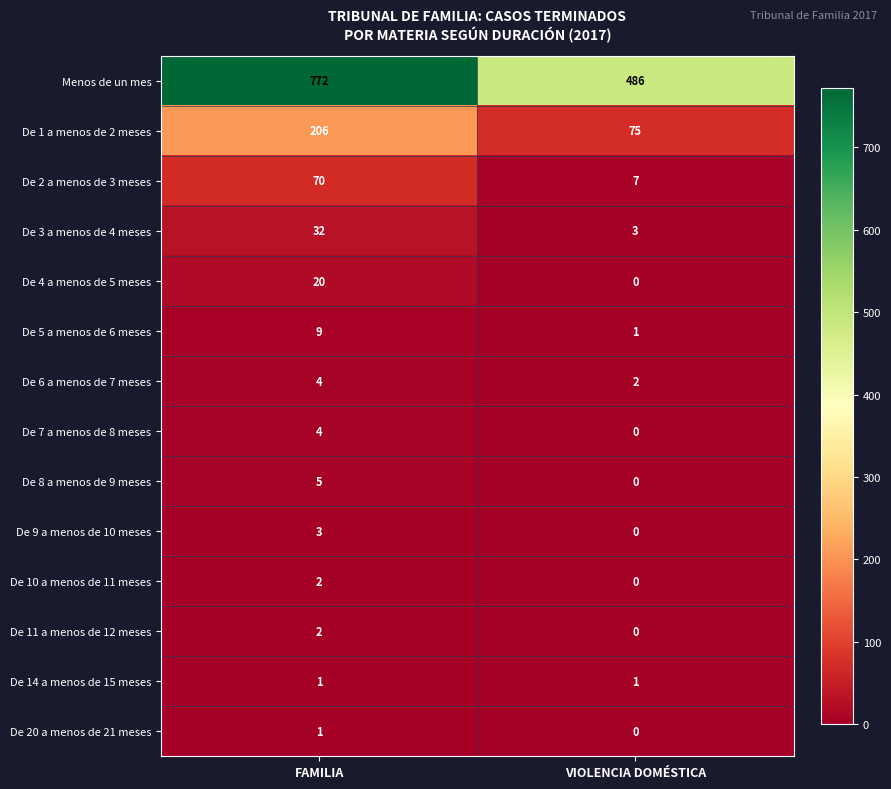

What is the sum of the De 8 a menos de 9 meses values at FAMILIA and VIOLENCIA DOMÉSTICA?

5